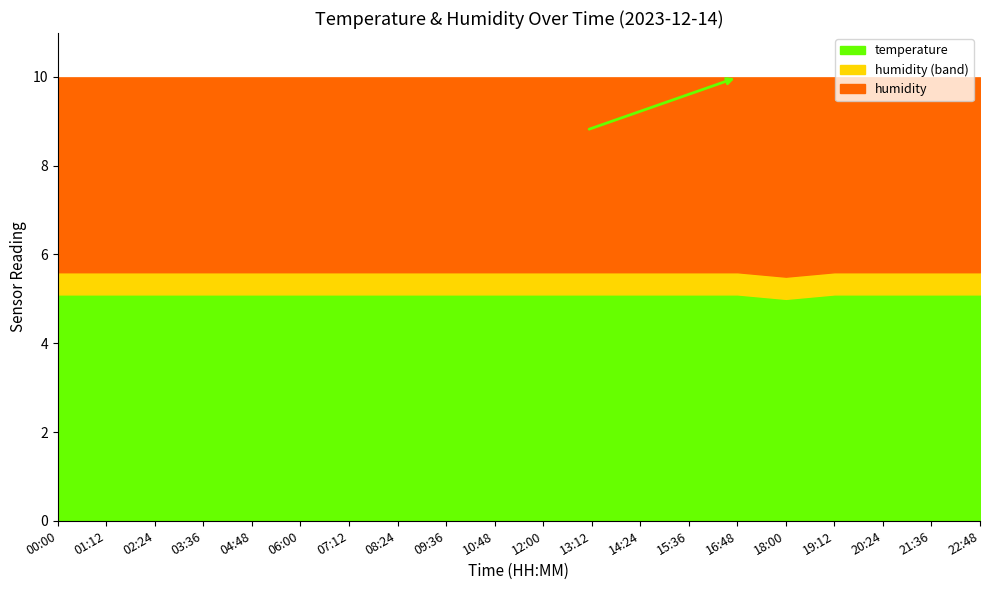

True or false: temperature and humidity intersect in this chart.

False